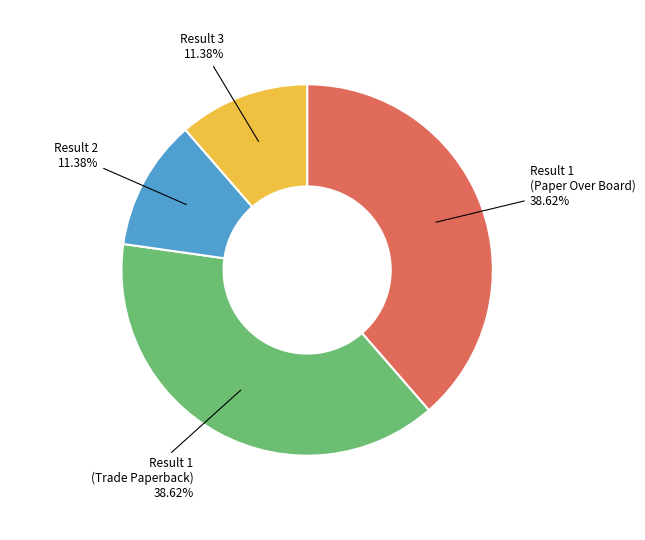

Is there a majority slice in this chart?

No